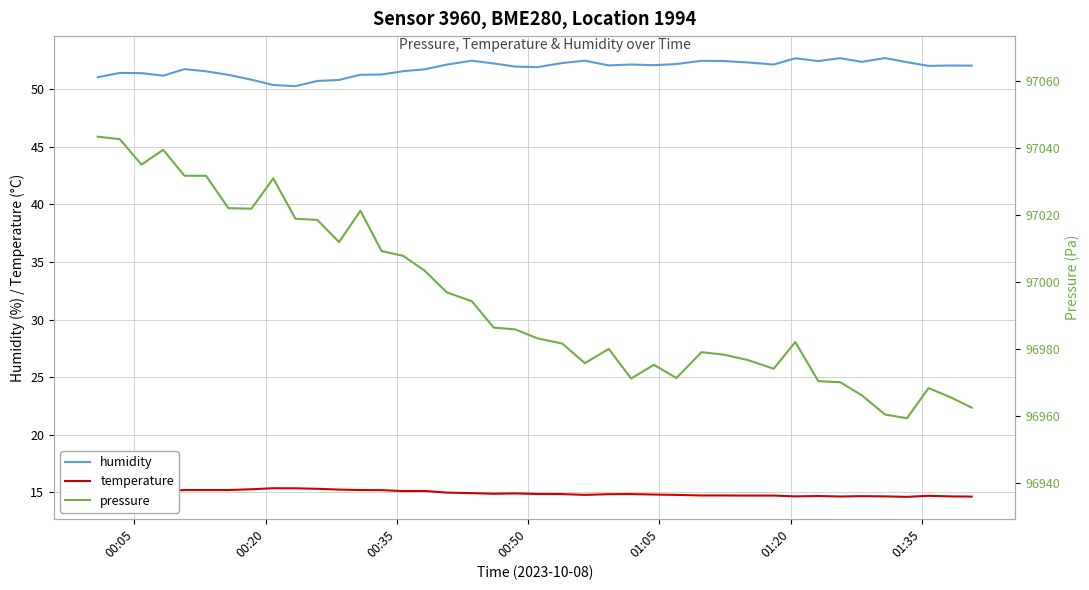

How many lines are shown in the chart?

3